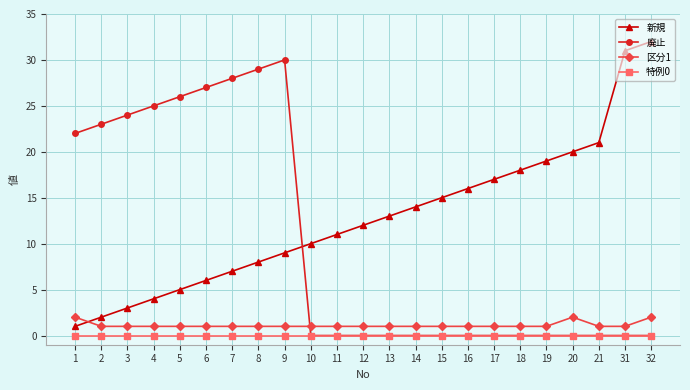

What is the sum of all 新規 values?

294